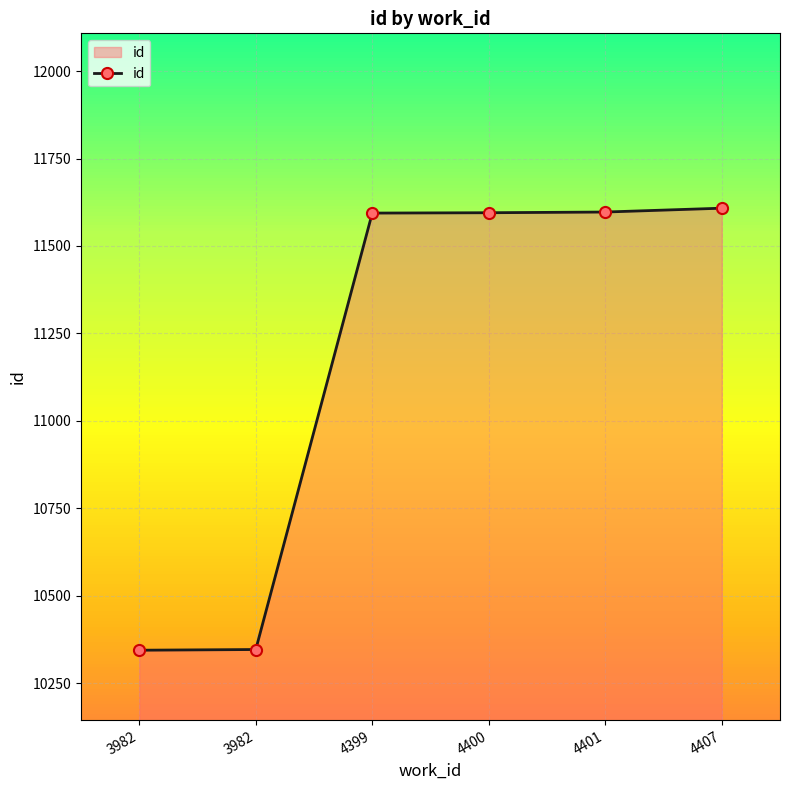

What is the difference between the maximum and minimum values?

1264